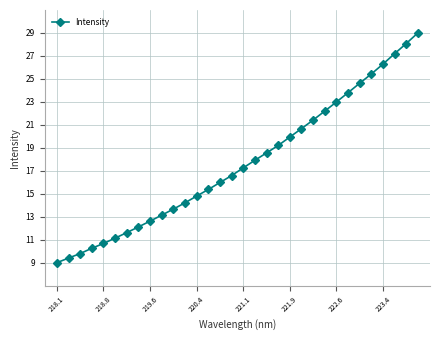

What is the value of the 24th point from the left?

22.2